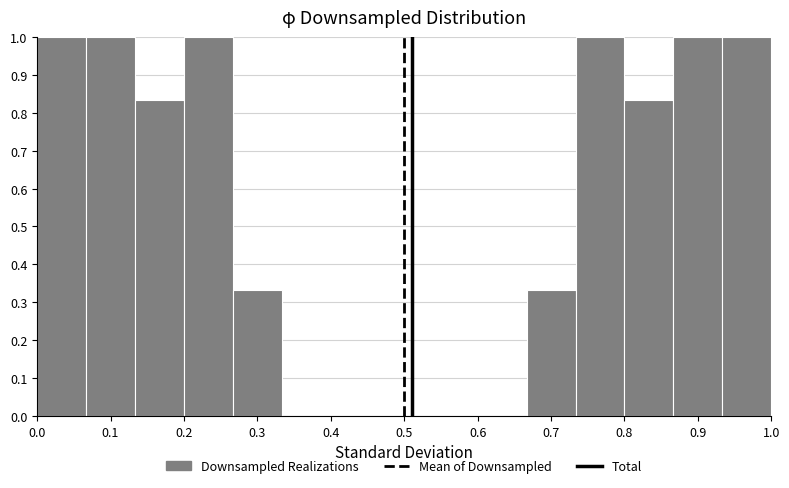

Reading left to right, transcribe this chart: for each bar, give the range it covers on the x-axis and its height. Neither the bar edges nor the heights are printed on the chart, so give them approximately, as read against the axes.

0.00 to 0.07: 1.00
0.07 to 0.13: 1.00
0.13 to 0.20: 0.83
0.20 to 0.27: 1.00
0.27 to 0.33: 0.33
0.33 to 0.40: 0
0.40 to 0.47: 0
0.47 to 0.53: 0
0.53 to 0.60: 0
0.60 to 0.67: 0
0.67 to 0.73: 0.33
0.73 to 0.80: 1.00
0.80 to 0.87: 0.83
0.87 to 0.93: 1.00
0.93 to 1.00: 1.00